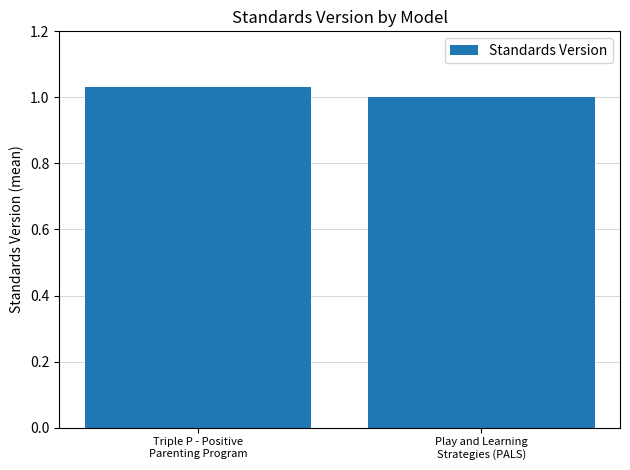

What is the sum of all values?

2.0